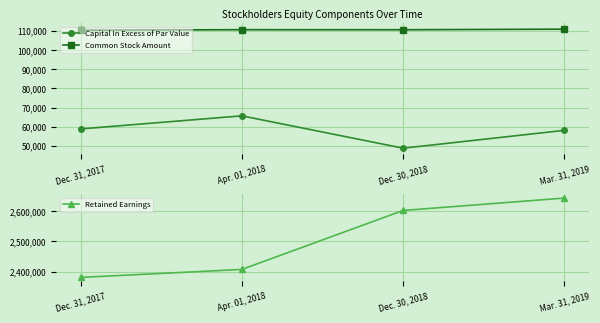

What is the minimum value for Capital In Excess of Par Value?

48772